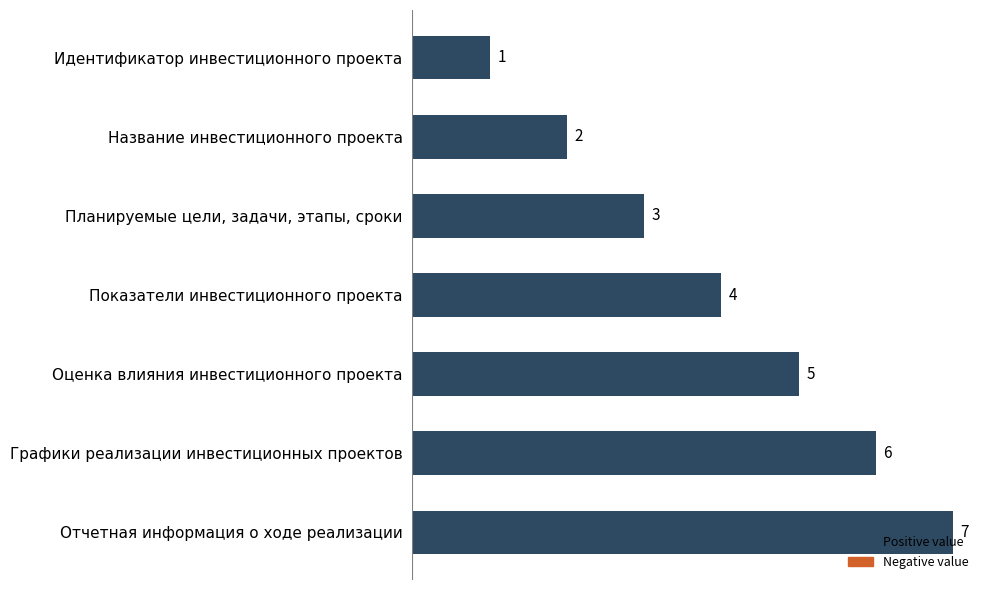

Approximately how many times larger is the value at Оценка влияния инвестиционного проекта compared to Идентификатор инвестиционного проекта?

5.0